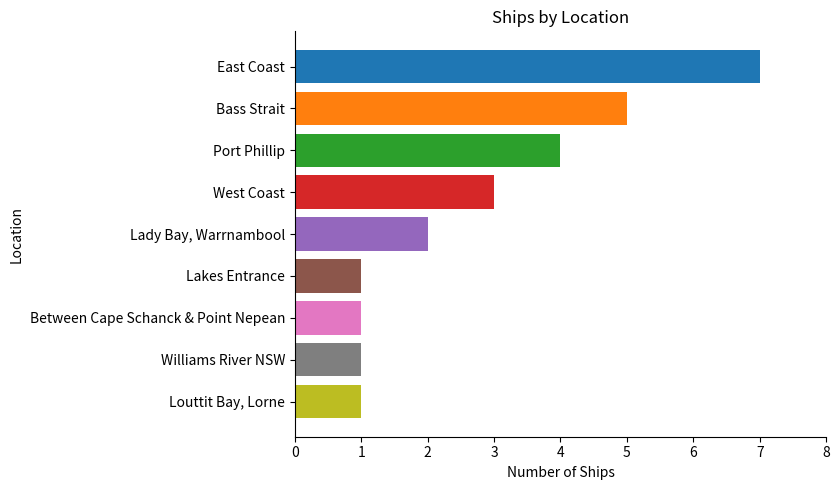

How many data points does each series have?

9